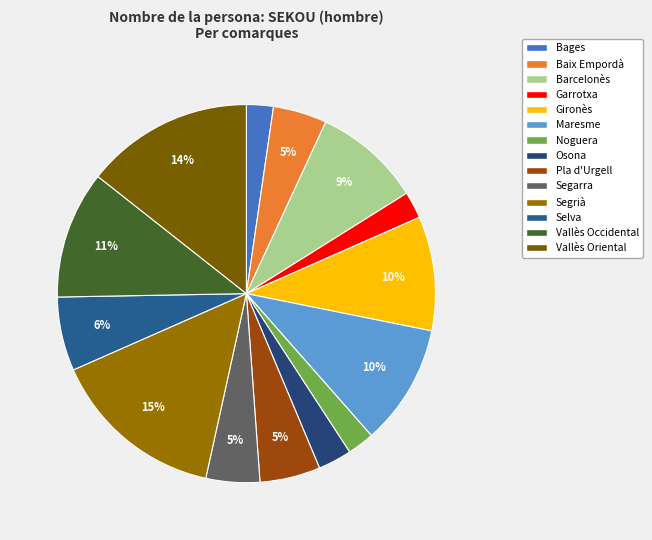

To the nearest percent, what is the average slice percentage?

7%